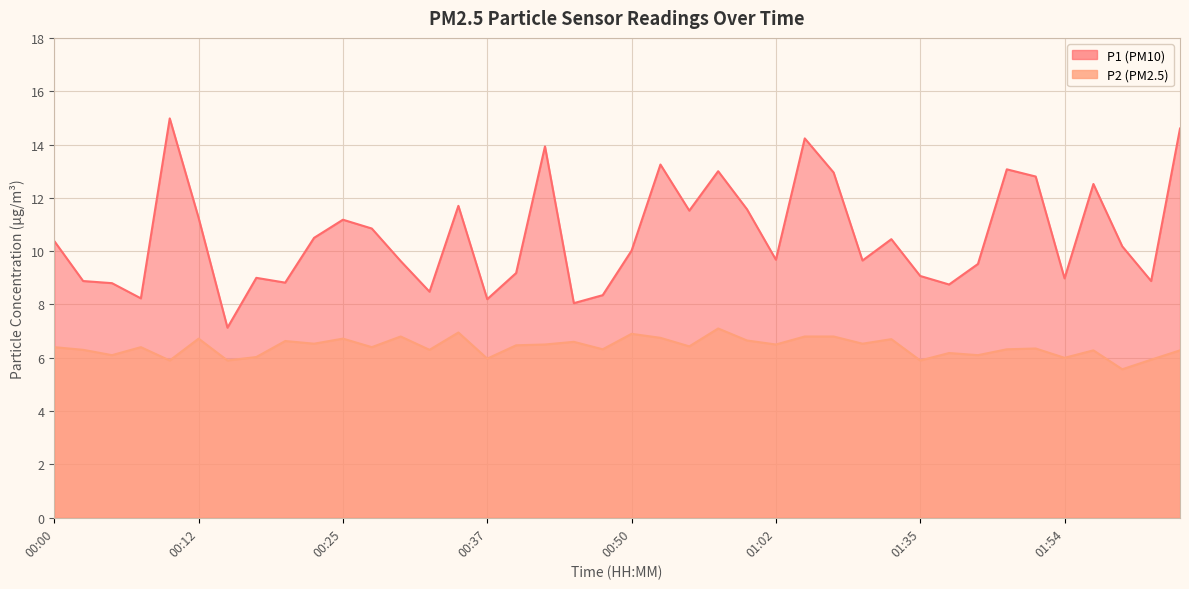

List the series in order of their peak value, lowest first.

P2, P1